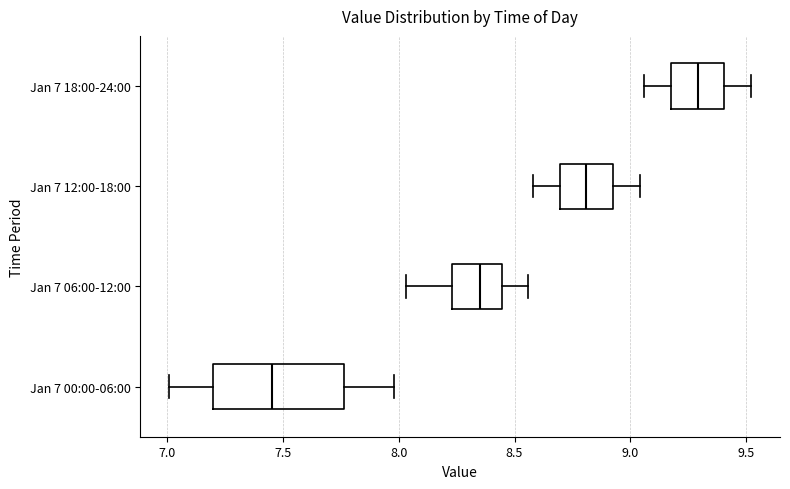

Which box is the widest, from its left edge to its right edge?

Jan 7 00:00-06:00